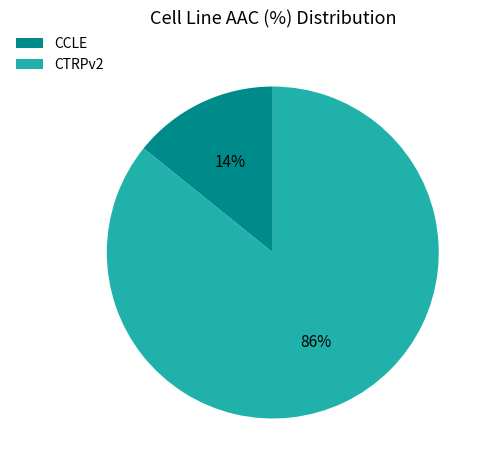

Does CTRPv2 account for over 50% of the chart?

Yes